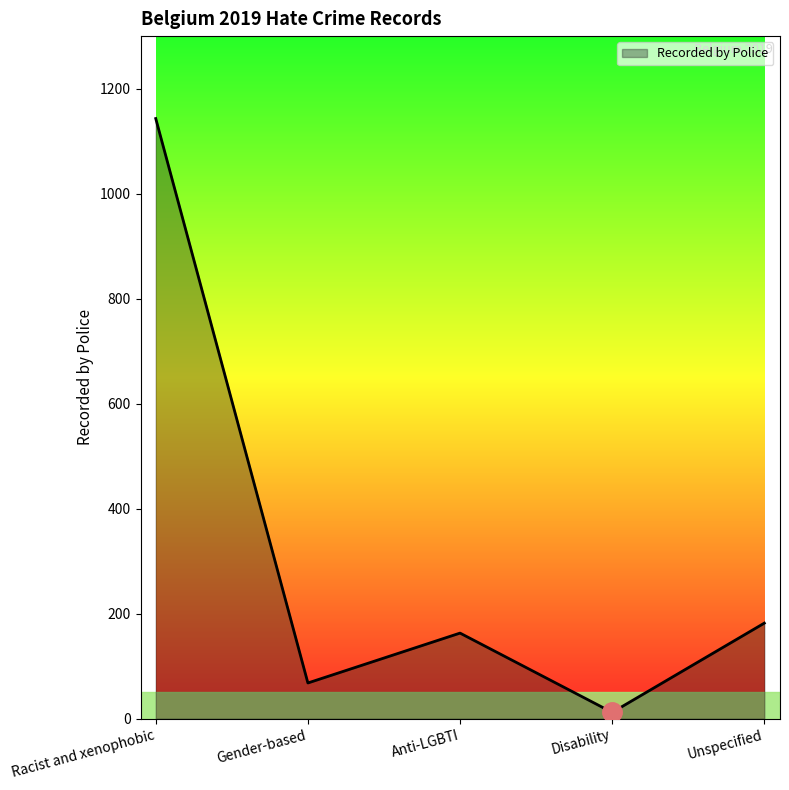

Rank the categories by value from highest to lowest.

Racist and xenophobic, Unspecified, Anti-LGBTI, Gender-based, Disability